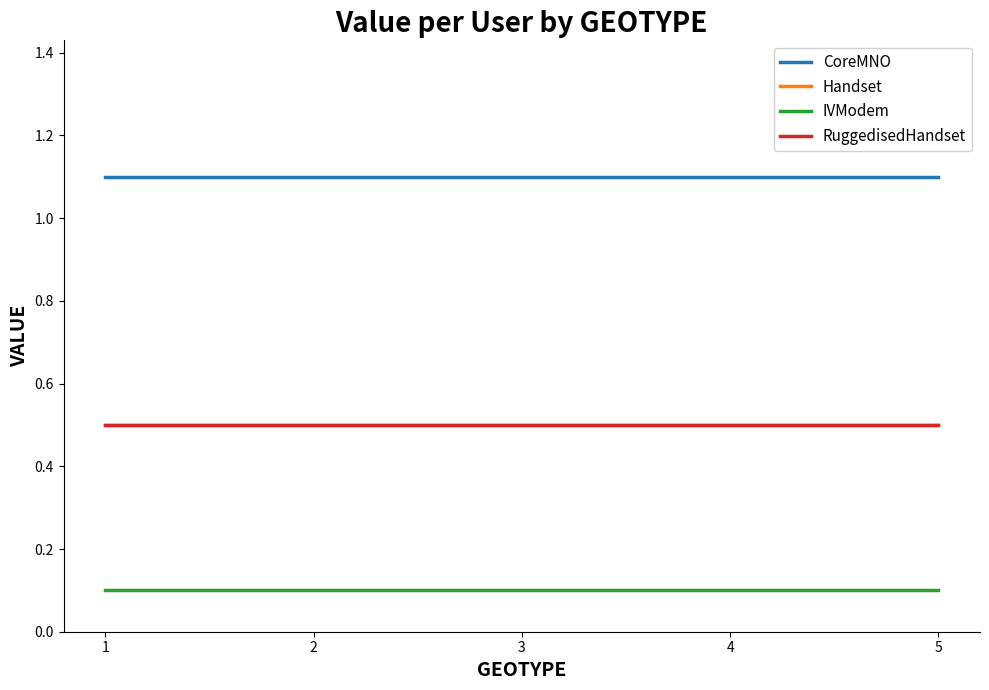

The Handset series shows 0.2 at 2. True or false?

False